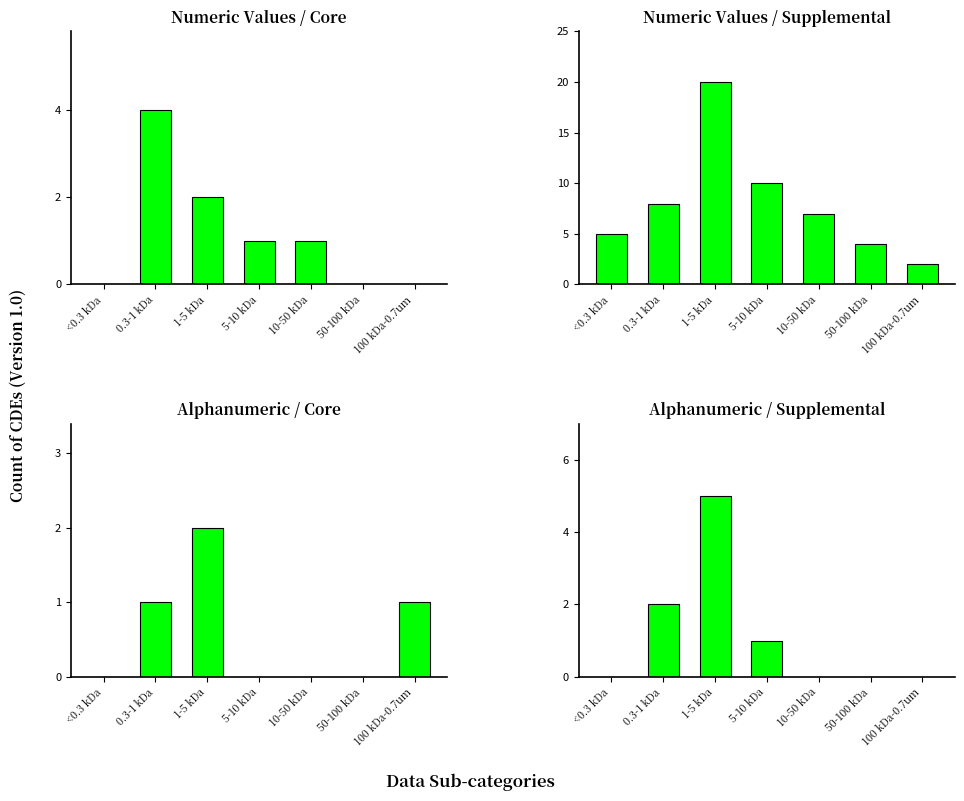

Which category has the lowest value in the Numeric Values / Core series?

<0.3 kDa